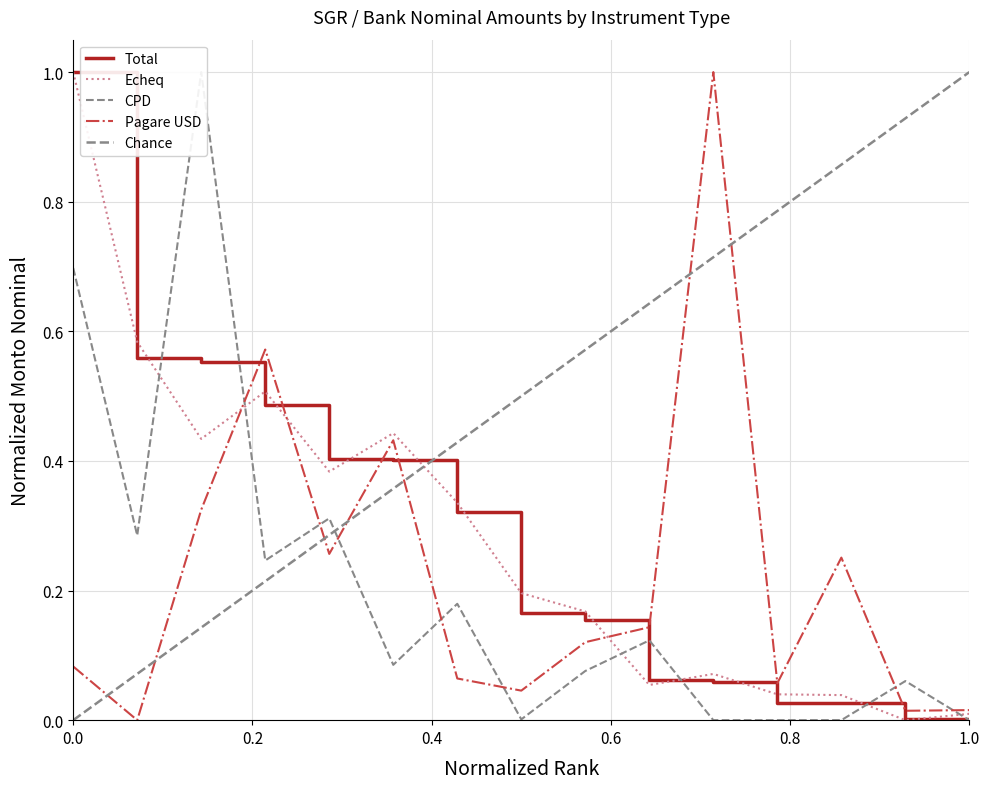

What is the maximum value for Pagare USD?

1.0